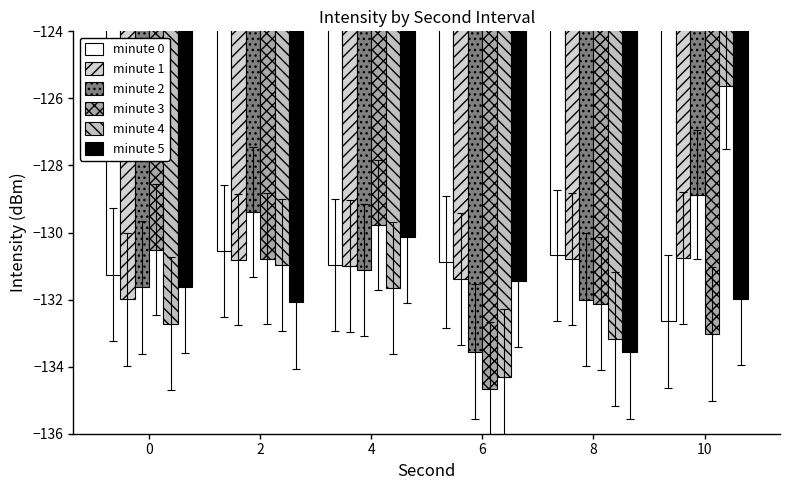

At which label does minute 1 reach its peak?

10